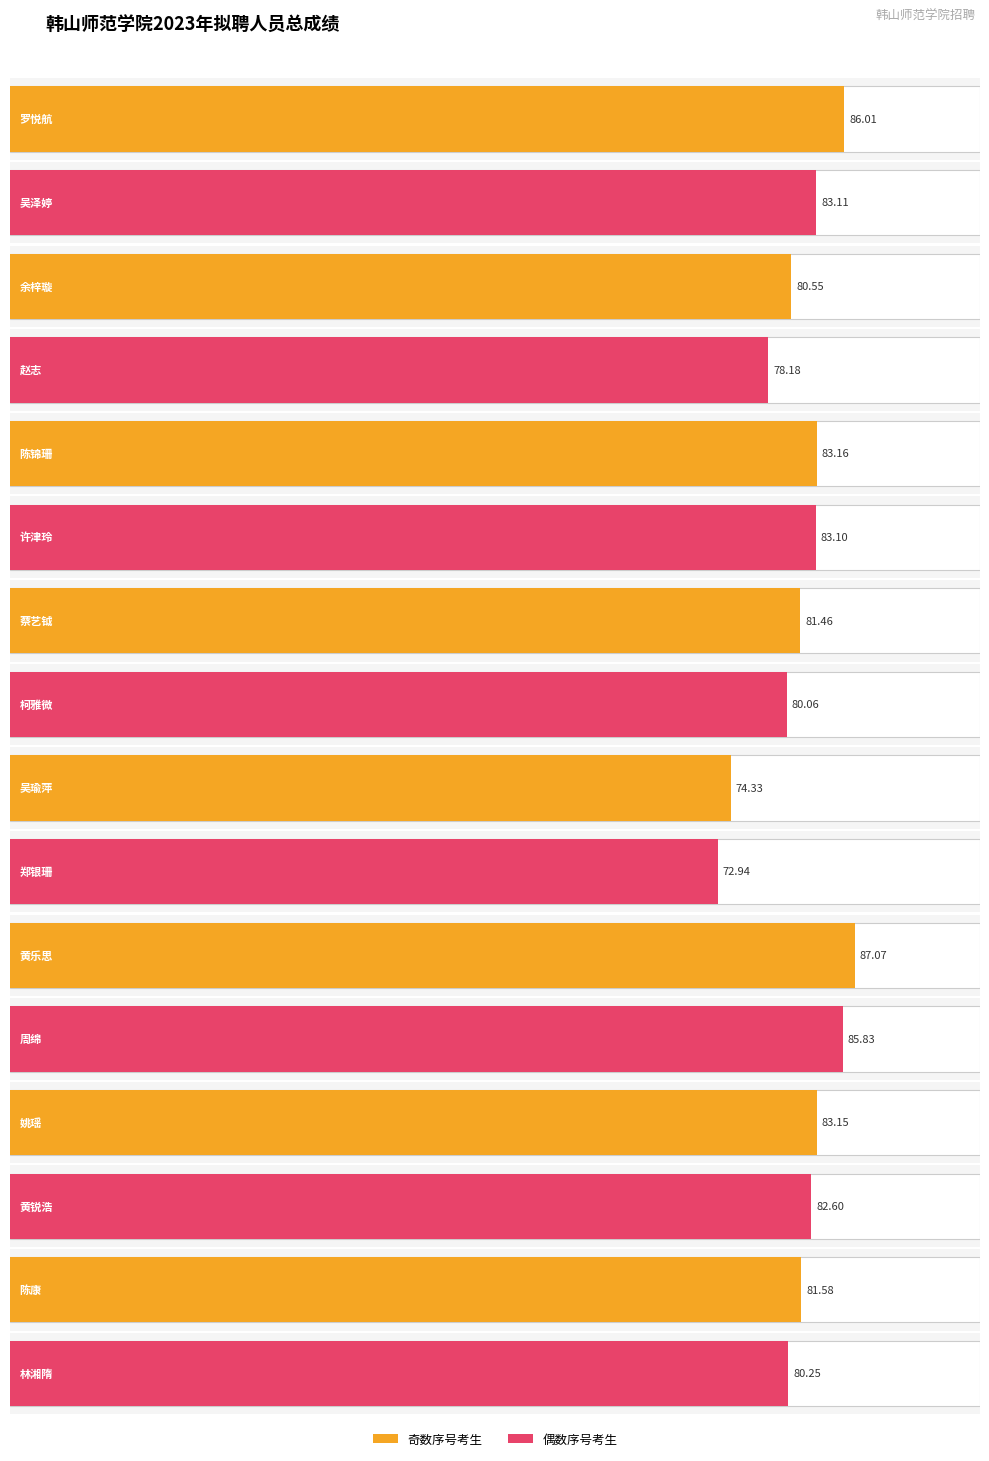

Read the value at 黄乐思.

87.1